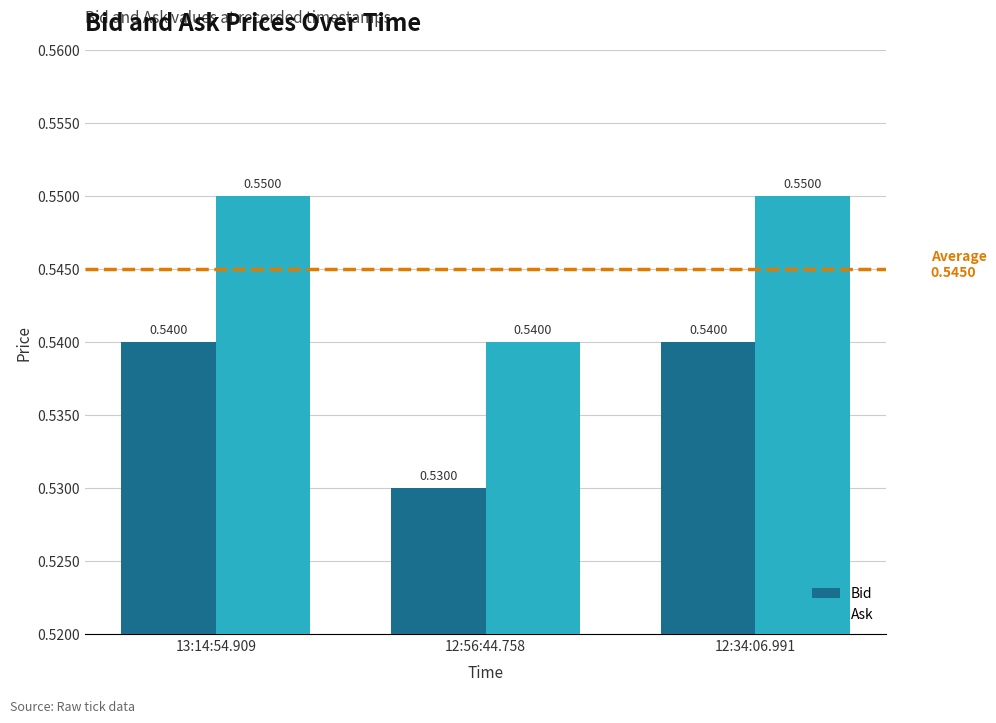

The Ask series shows 0.2 at 12:56:44.758. True or false?

False